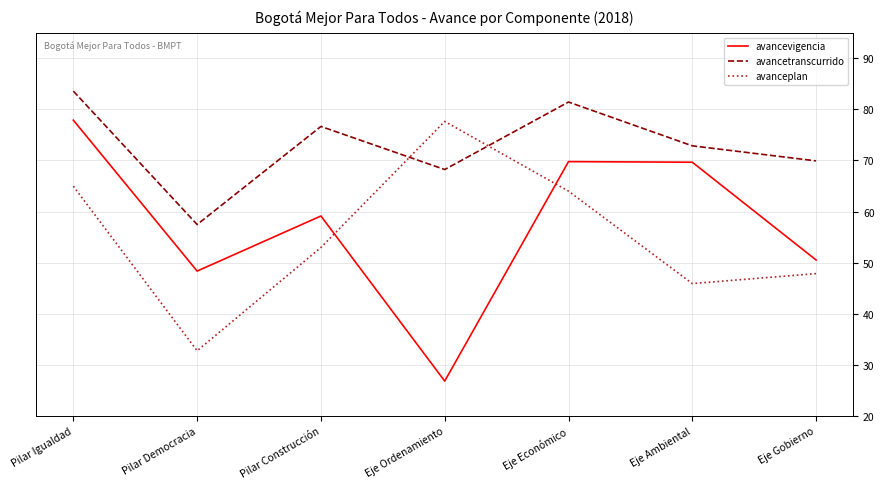

Which category has the highest value in the avancevigencia series?

Pilar Igualdad